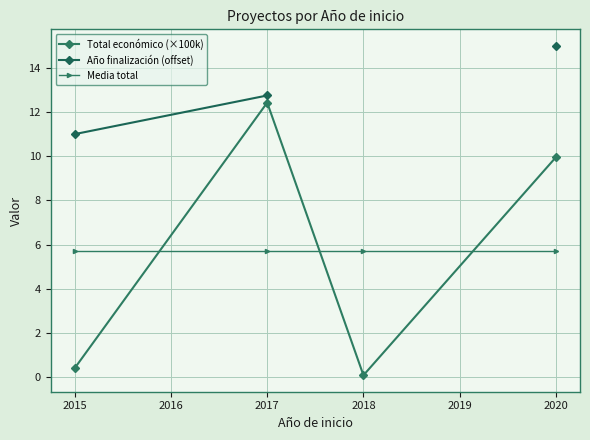

How many lines are shown in the chart?

3